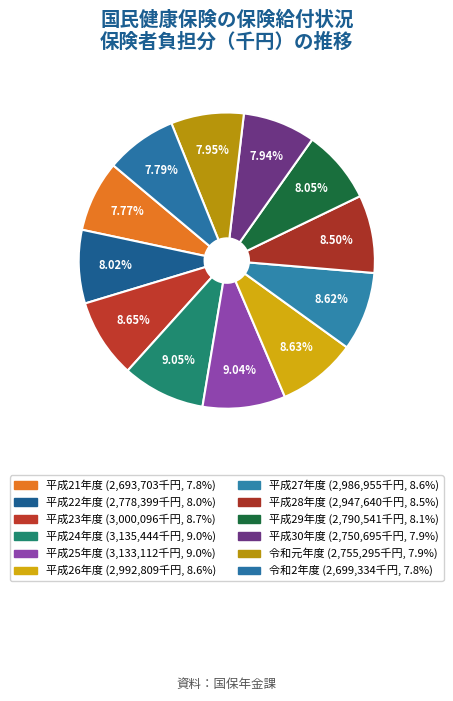

Count the number of slices in the pie.

12